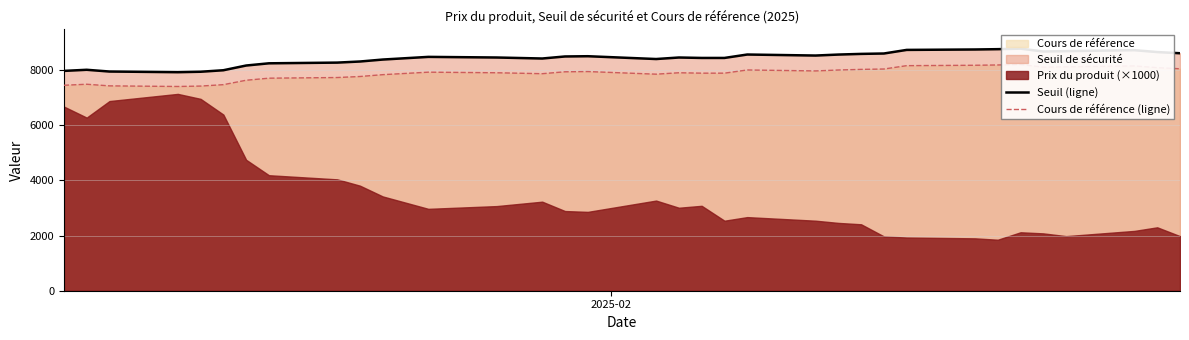

Is the value of Cours de référence (ligne) at 3 greater than the value of Seuil (ligne) at 17?

No